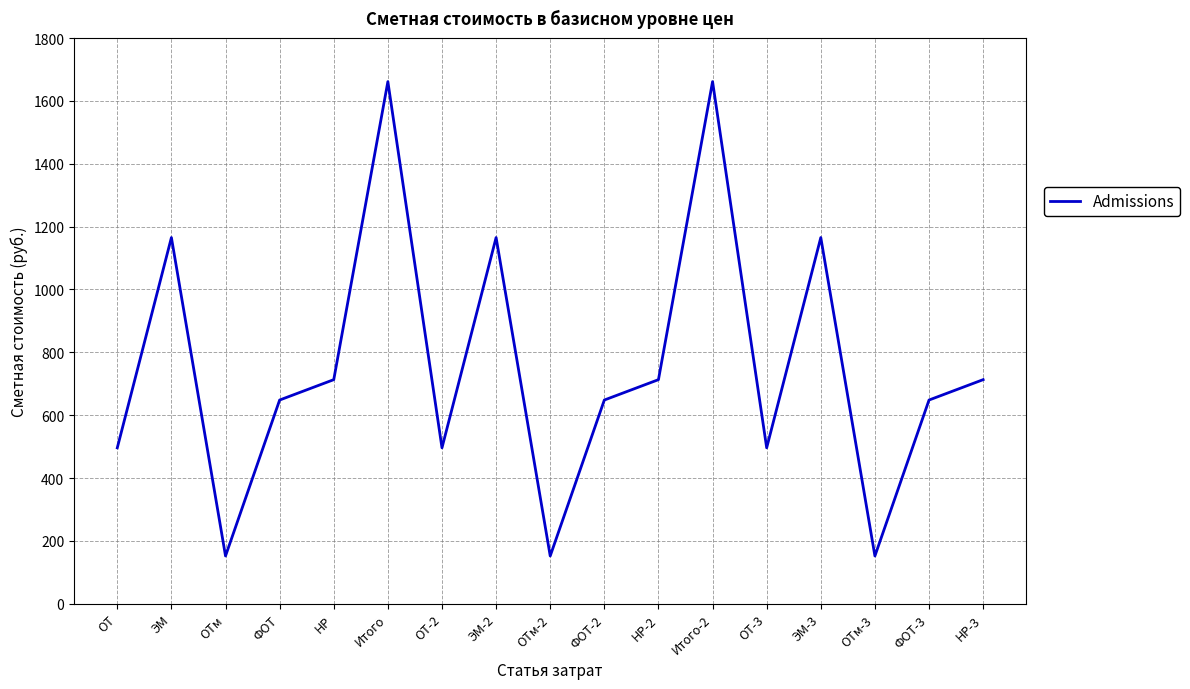

What position from the right is ЭМ?

16